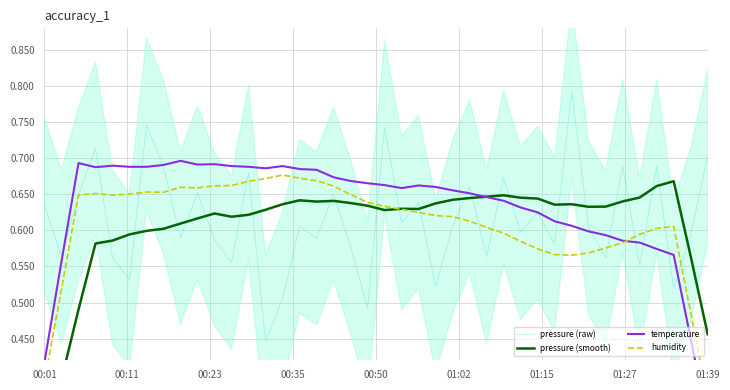

Which series has the largest total across all categories?

temperature